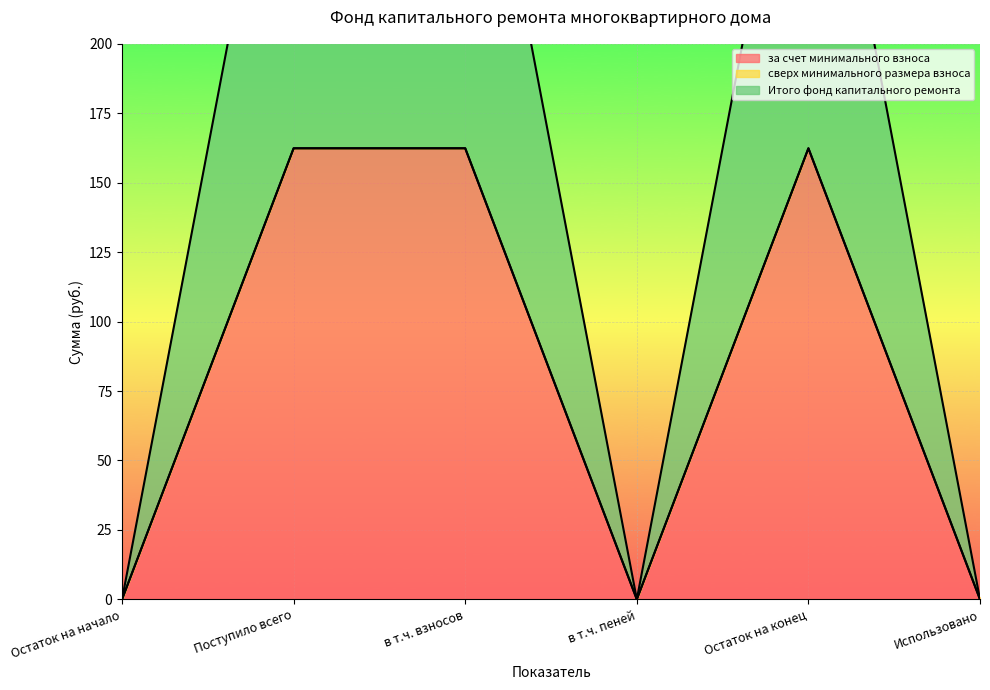

The value of за счет минимального взноса at Использовано is 0.0. True or false?

True